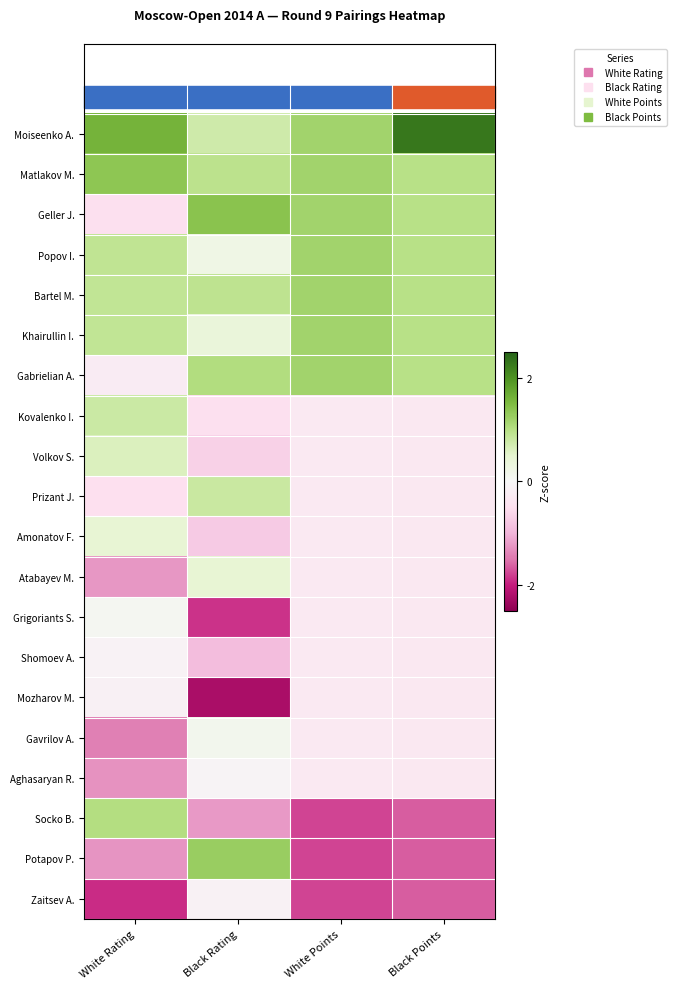

Reading right to left, list all the values displayed in this chart.

Moiseenko A.: Black Points=2.3	White Points=1.2	Black Rating=0.7	White Rating=1.6
Matlakov M.: Black Points=1.0	White Points=1.2	Black Rating=1.0	White Rating=1.4
Geller J.: Black Points=1.0	White Points=1.2	Black Rating=1.4	White Rating=-0.5
Popov I.: Black Points=1.0	White Points=1.2	Black Rating=0.2	White Rating=0.9
Bartel M.: Black Points=1.0	White Points=1.2	Black Rating=0.9	White Rating=0.9
Khairullin I.: Black Points=1.0	White Points=1.2	Black Rating=0.4	White Rating=0.9
Gabrielian A.: Black Points=1.0	White Points=1.2	Black Rating=1.0	White Rating=-0.2
Kovalenko I.: Black Points=-0.3	White Points=-0.3	Black Rating=-0.5	White Rating=0.8
Volkov S.: Black Points=-0.3	White Points=-0.3	Black Rating=-0.7	White Rating=0.6
Prizant J.: Black Points=-0.3	White Points=-0.3	Black Rating=0.8	White Rating=-0.5
Amonatov F.: Black Points=-0.3	White Points=-0.3	Black Rating=-0.8	White Rating=0.4
Atabayev M.: Black Points=-0.3	White Points=-0.3	Black Rating=0.4	White Rating=-1.2
Grigoriants S.: Black Points=-0.3	White Points=-0.3	Black Rating=-1.9	White Rating=0.1
Shomoev A.: Black Points=-0.3	White Points=-0.3	Black Rating=-0.9	White Rating=-0.1
Mozharov M.: Black Points=-0.3	White Points=-0.3	Black Rating=-2.2	White Rating=-0.1
Gavrilov A.: Black Points=-0.3	White Points=-0.3	Black Rating=0.1	White Rating=-1.4
Aghasaryan R.: Black Points=-0.3	White Points=-0.3	Black Rating=-0.1	White Rating=-1.3
Socko B.: Black Points=-1.6	White Points=-1.8	Black Rating=-1.2	White Rating=1.0
Potapov P.: Black Points=-1.6	White Points=-1.8	Black Rating=1.3	White Rating=-1.3
Zaitsev A.: Black Points=-1.6	White Points=-1.8	Black Rating=-0.1	White Rating=-1.9